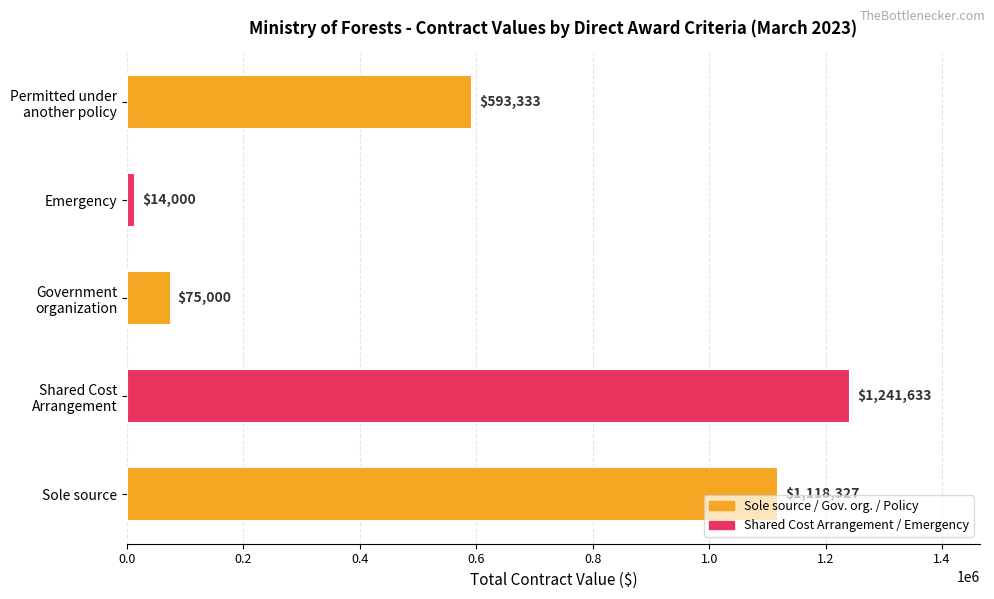

List the labels in order of value, largest first.

Shared Cost
Arrangement, Sole source, Permitted under
another policy, Government
organization, Emergency